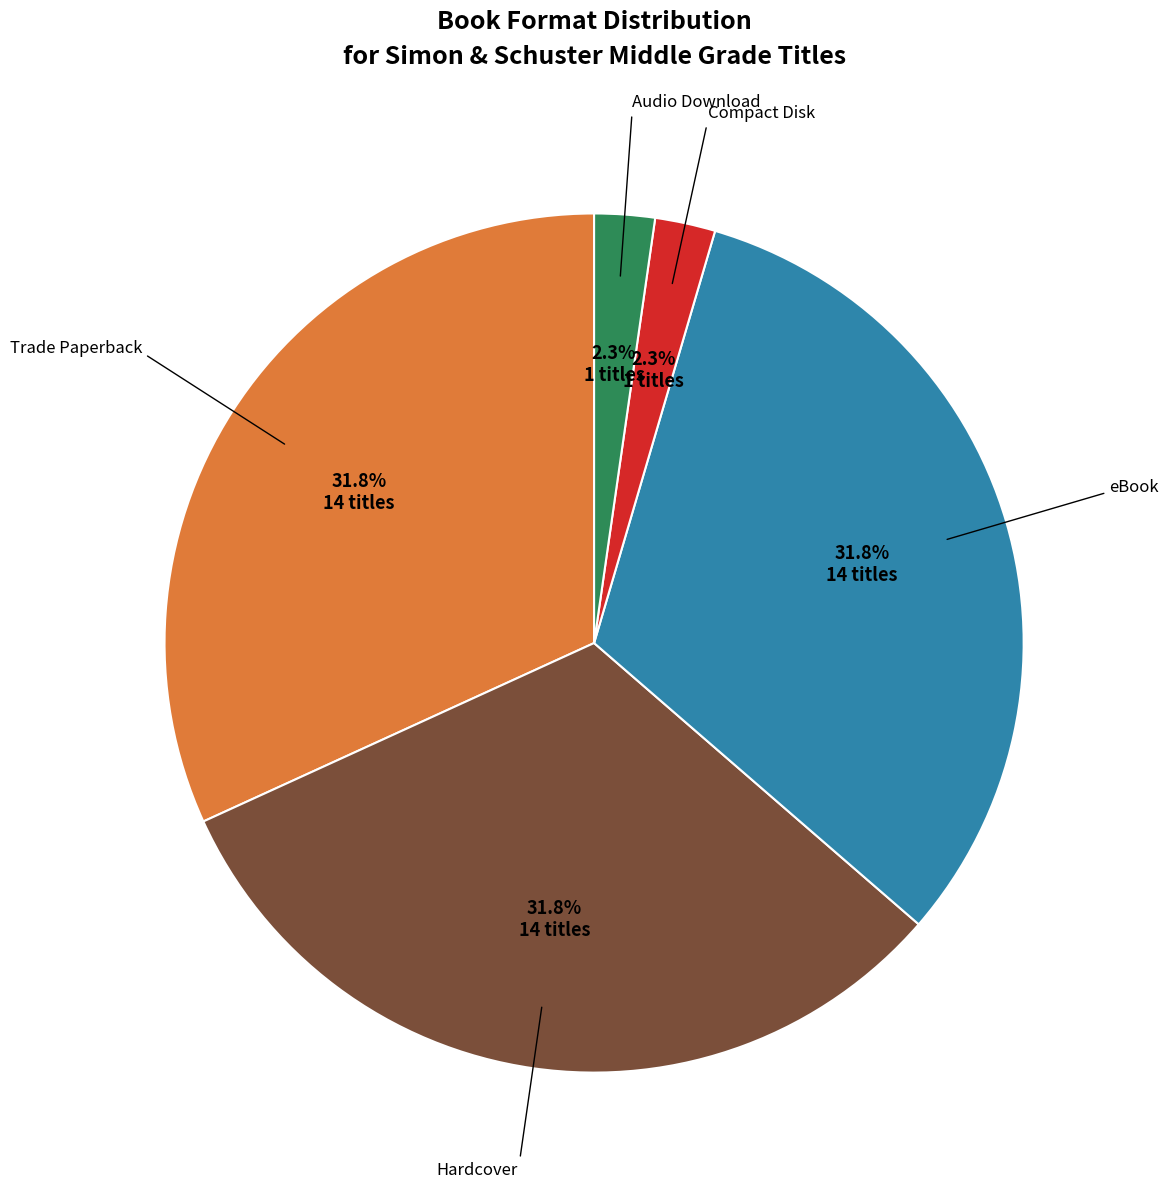

Does any single category account for the majority?

No